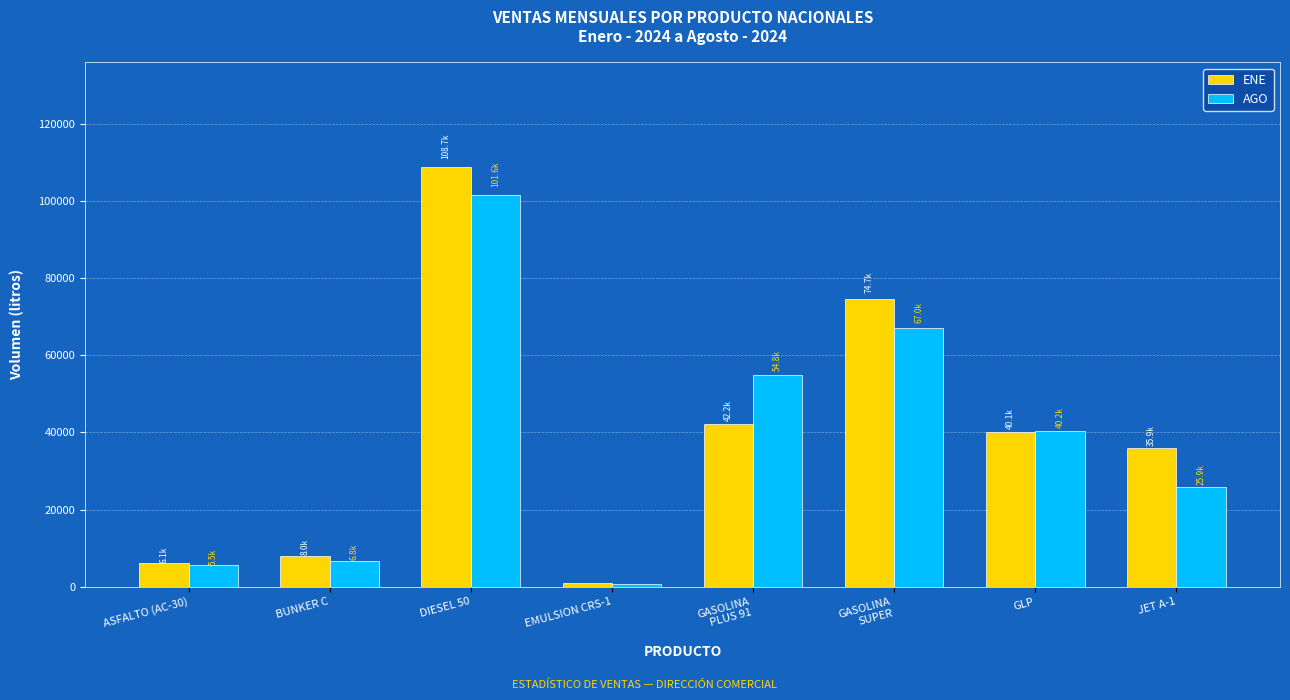

Which series has the largest range (max minus min)?

ENE